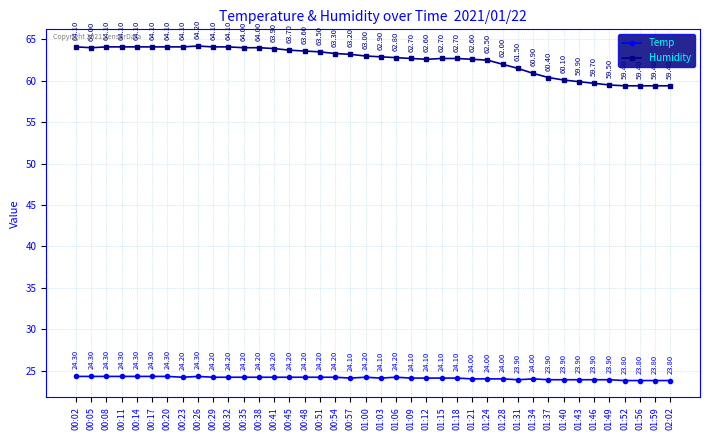

How many series are shown in this chart?

2